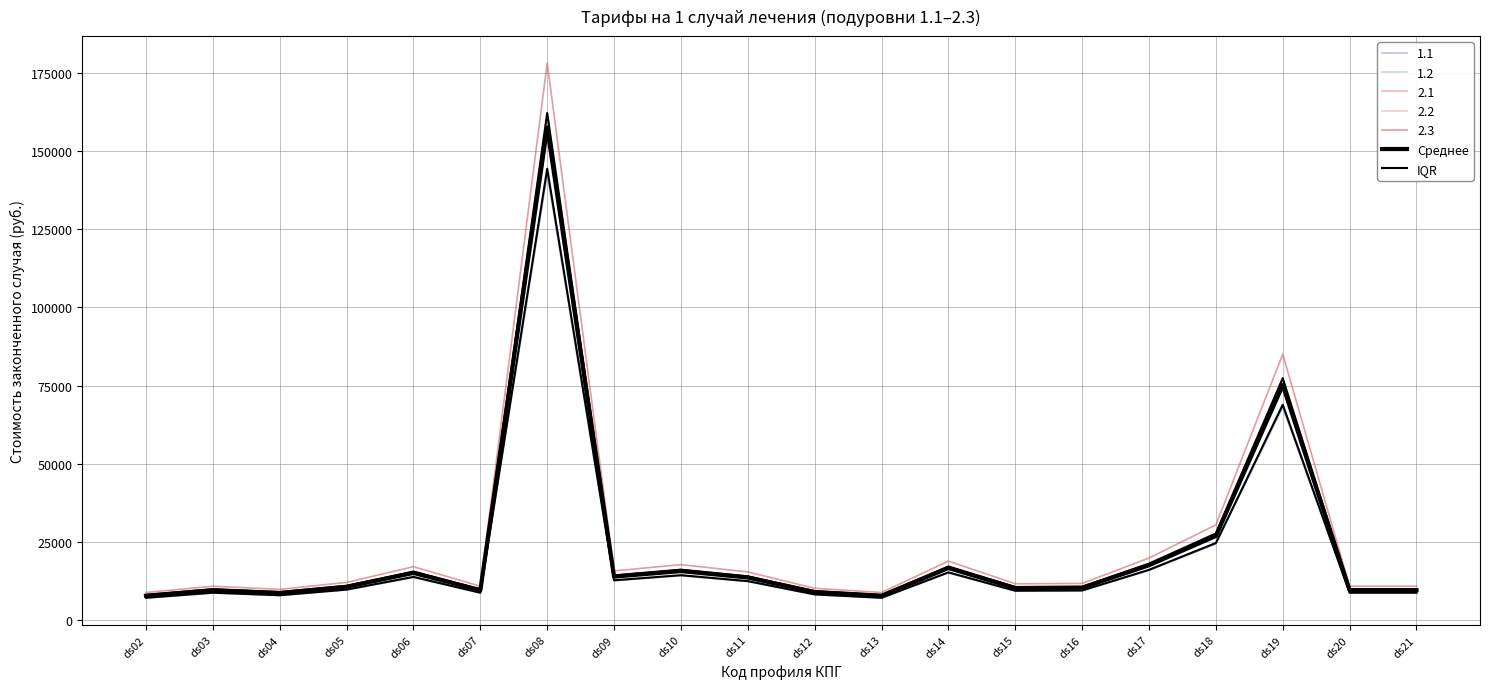

Does the chart display data point markers on the line(s)?

No